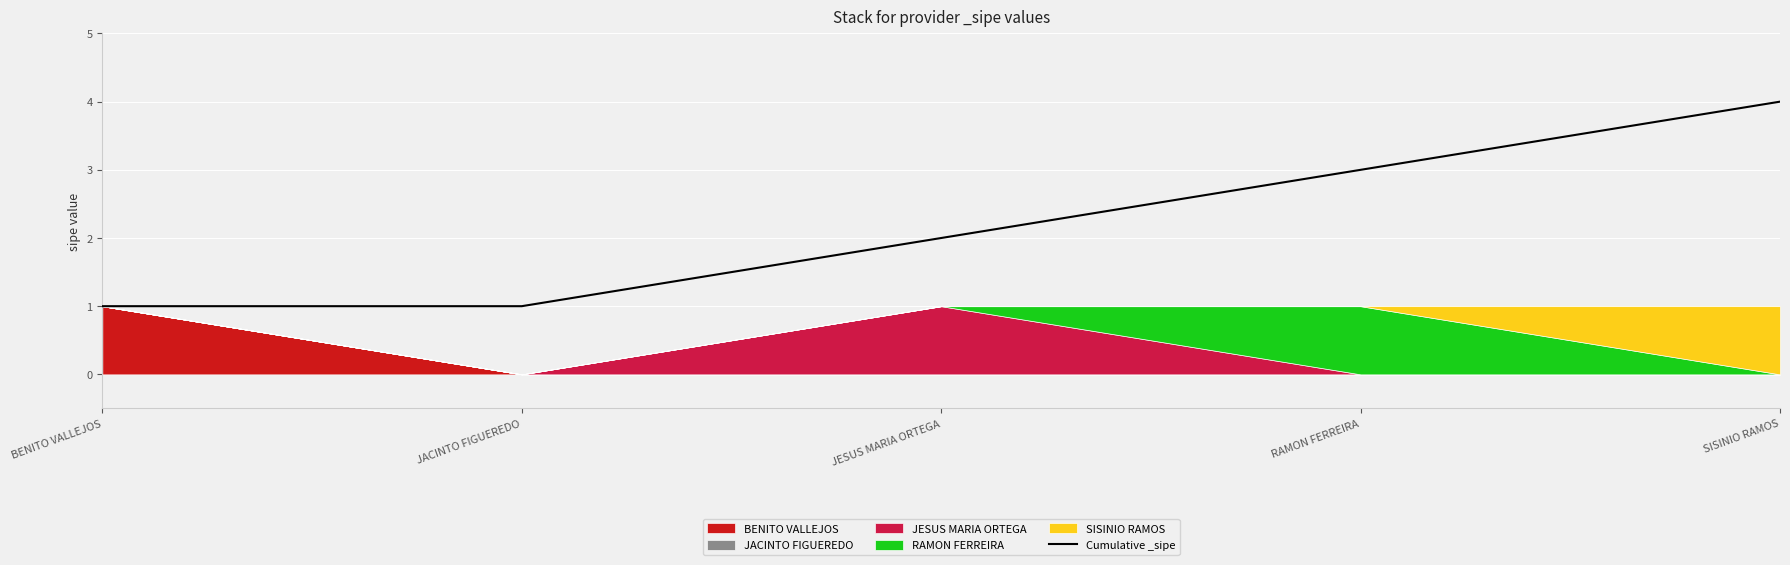

What is the sum of the values at JESUS MARIA ORTEGA and RAMON FERREIRA?

5